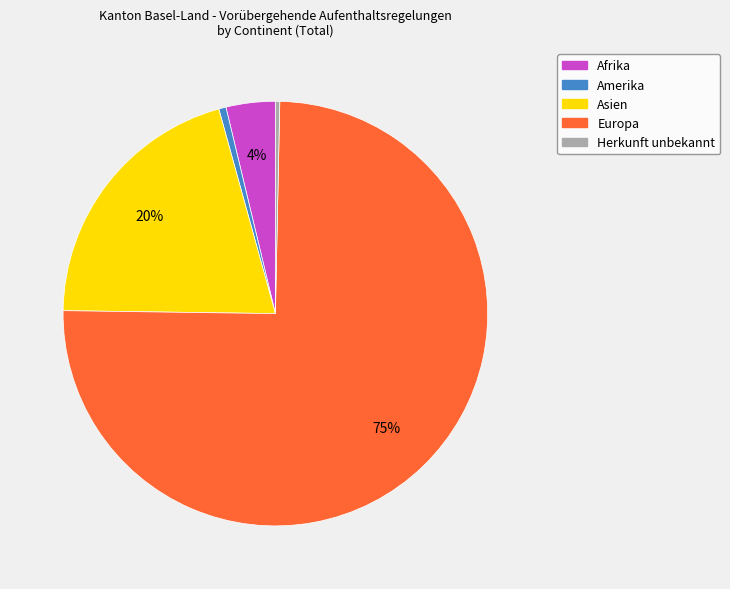

Does any single category account for the majority?

Yes